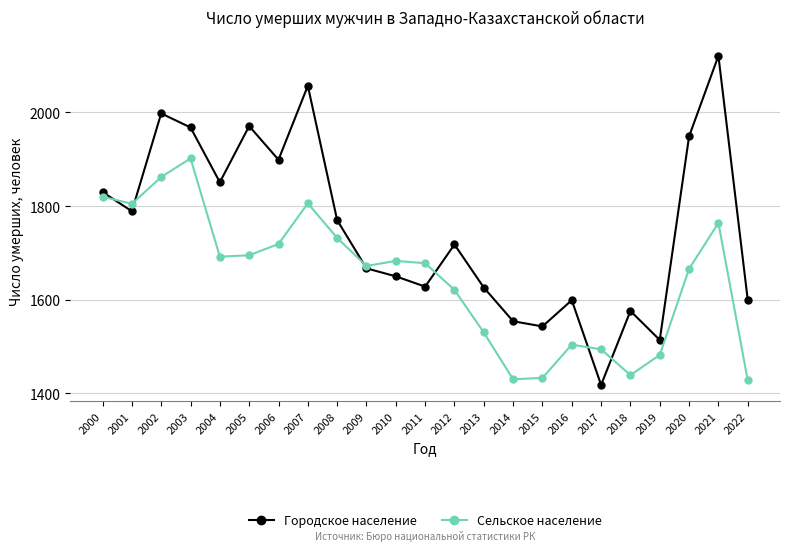

Which series has the widest spread of values?

Городское население